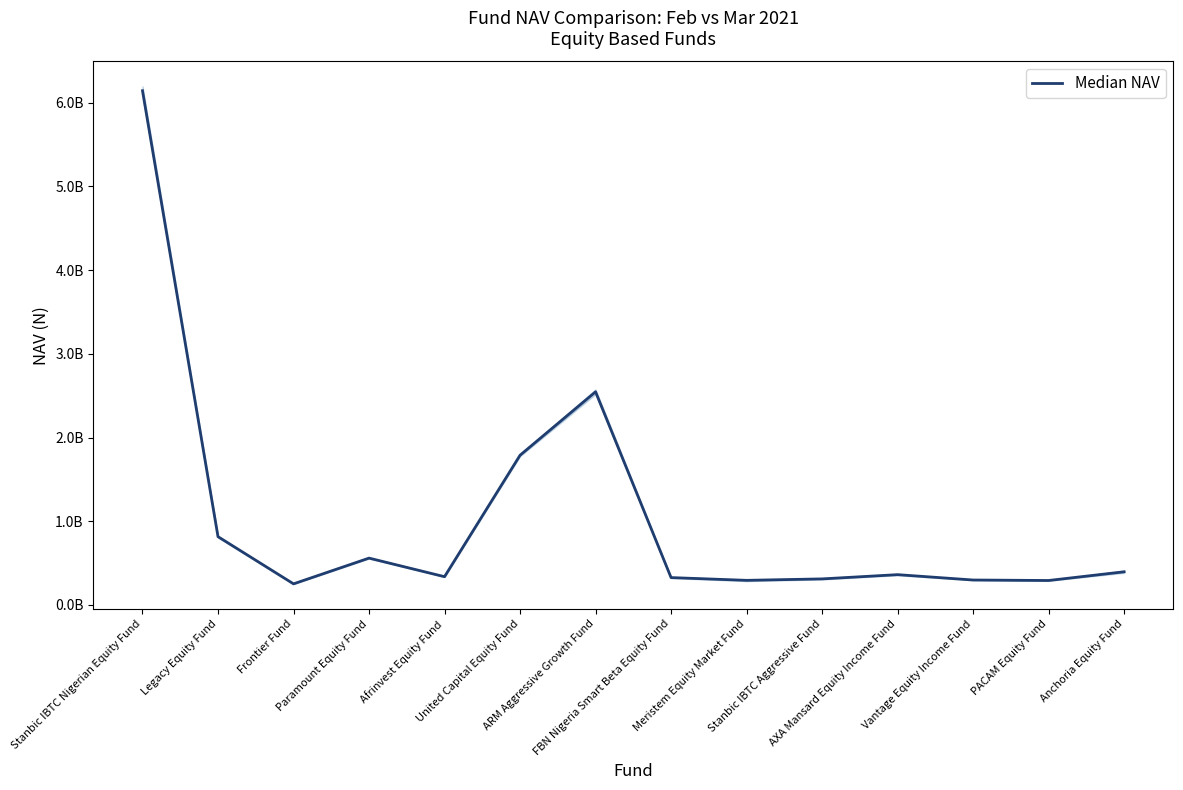

At which label is the value closest to 3197885351?

ARM Aggressive Growth Fund